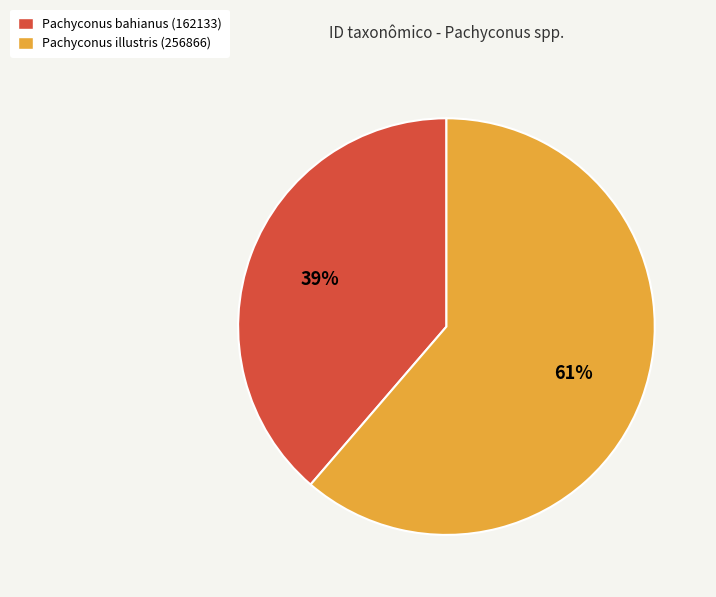

Is the sum of Pachyconus bahianus (162133) and Pachyconus illustris (256866) greater than half?

Yes